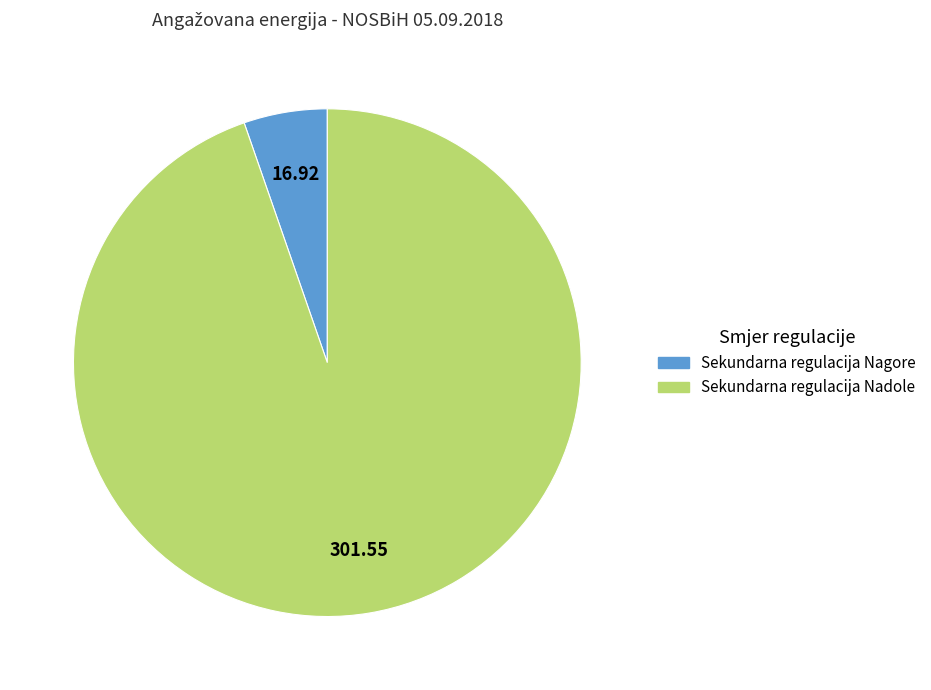

How many slices are in this pie chart?

2